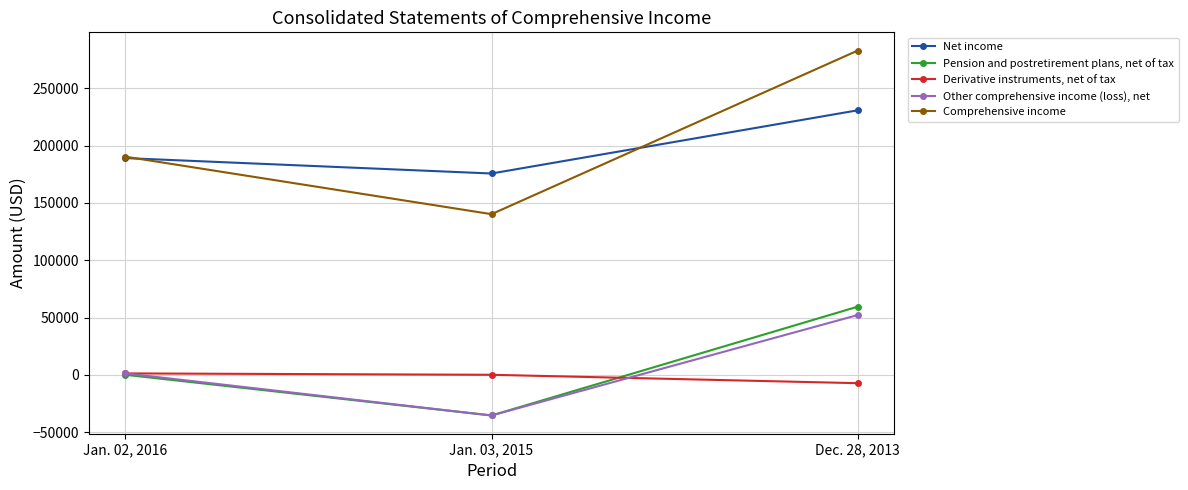

How many distinct data groups are displayed?

5